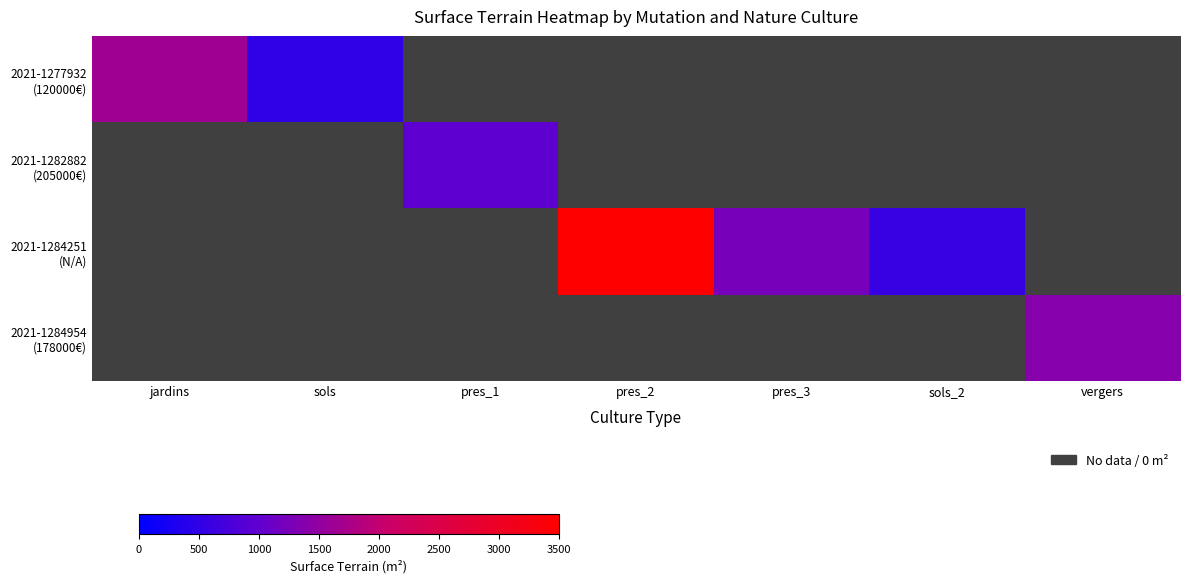

At how many categories does at least one series exceed 3239?

1